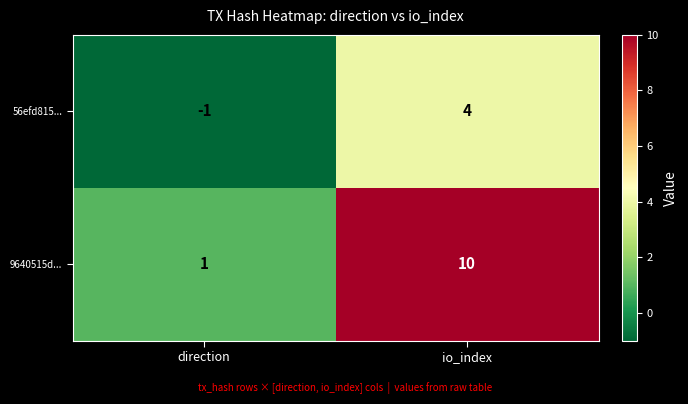

At which label does 56efd815... reach its peak?

io_index